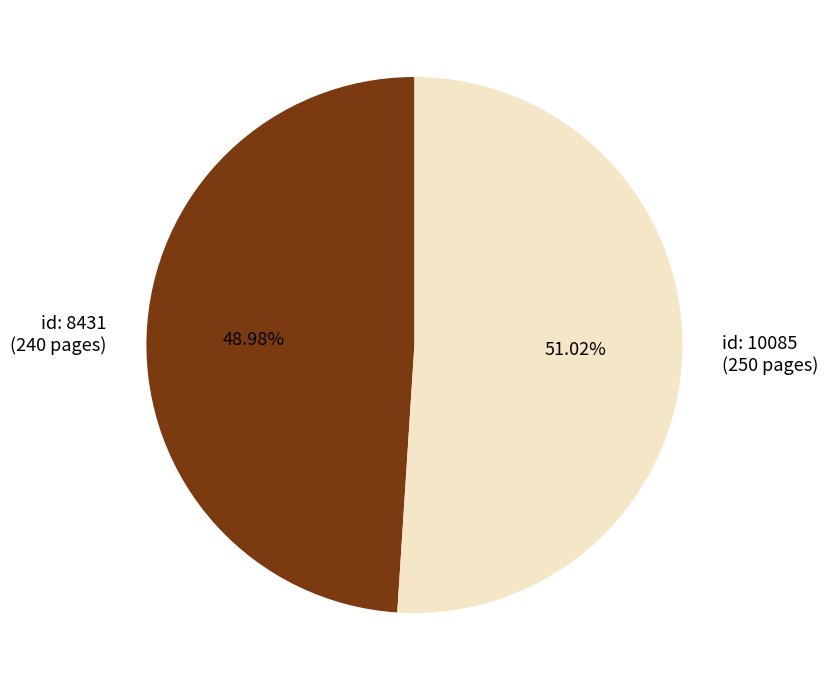

Rank the categories by value from lowest to highest.

id: 8431 (240 pages), id: 10085 (250 pages)